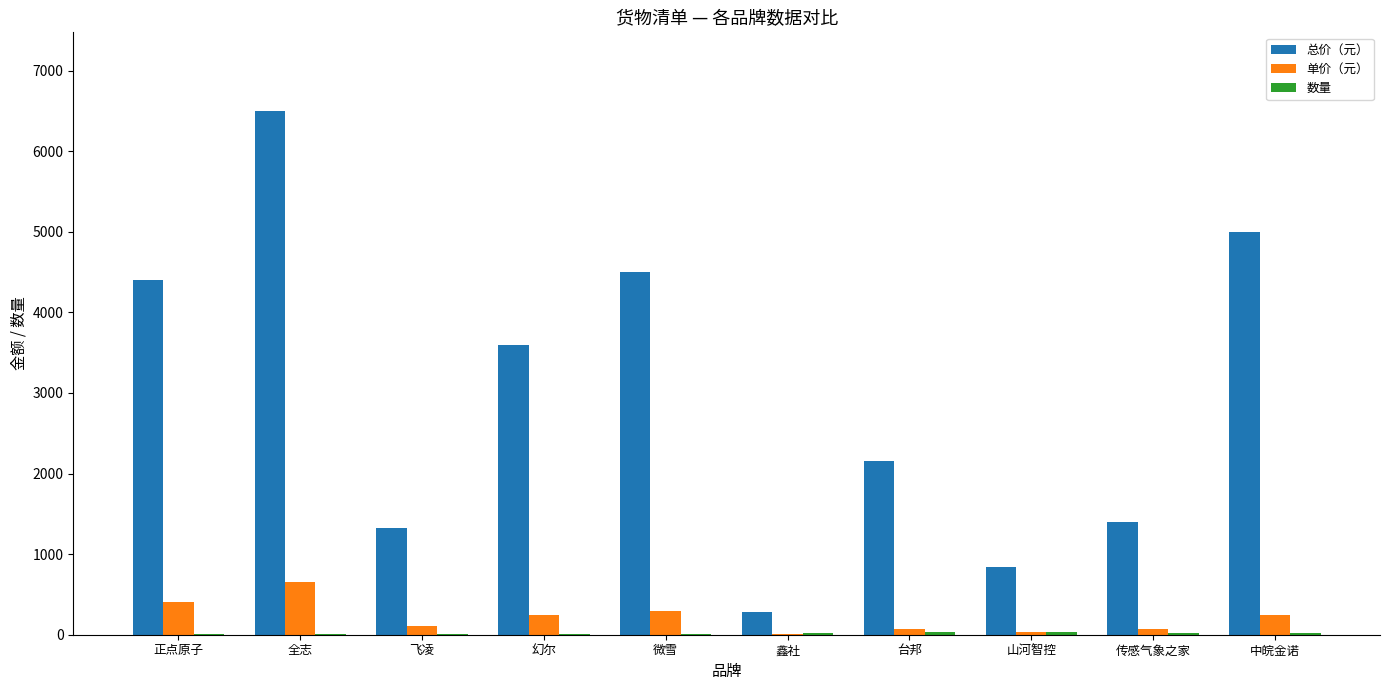

Which label corresponds to the largest value in the chart?

全志